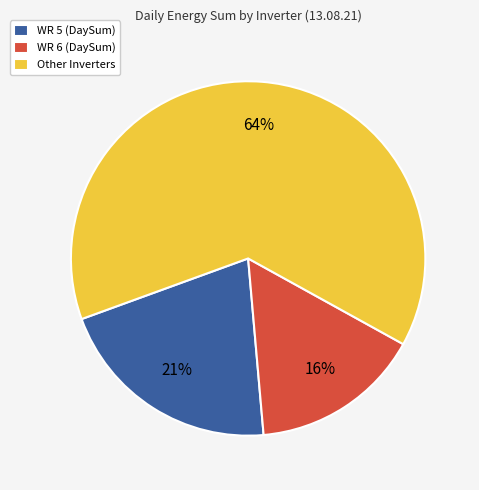

Combined, do Other Inverters and WR 5 (DaySum) account for over 50%?

Yes